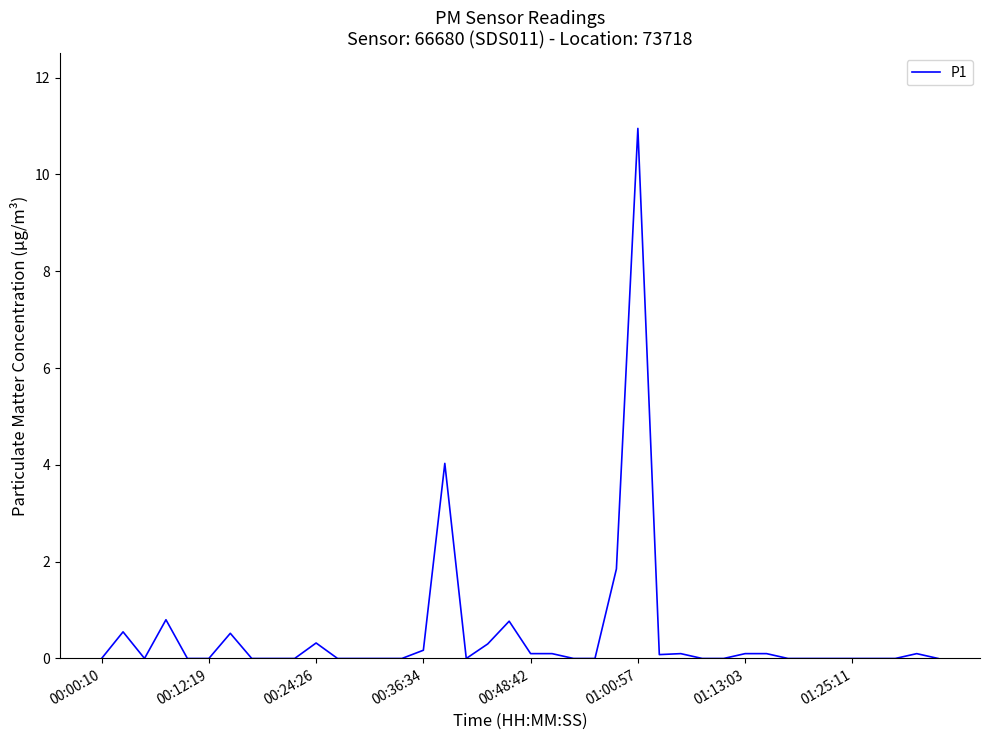

What is the change in value from 00:24:26 to 01:25:11?

-0.3